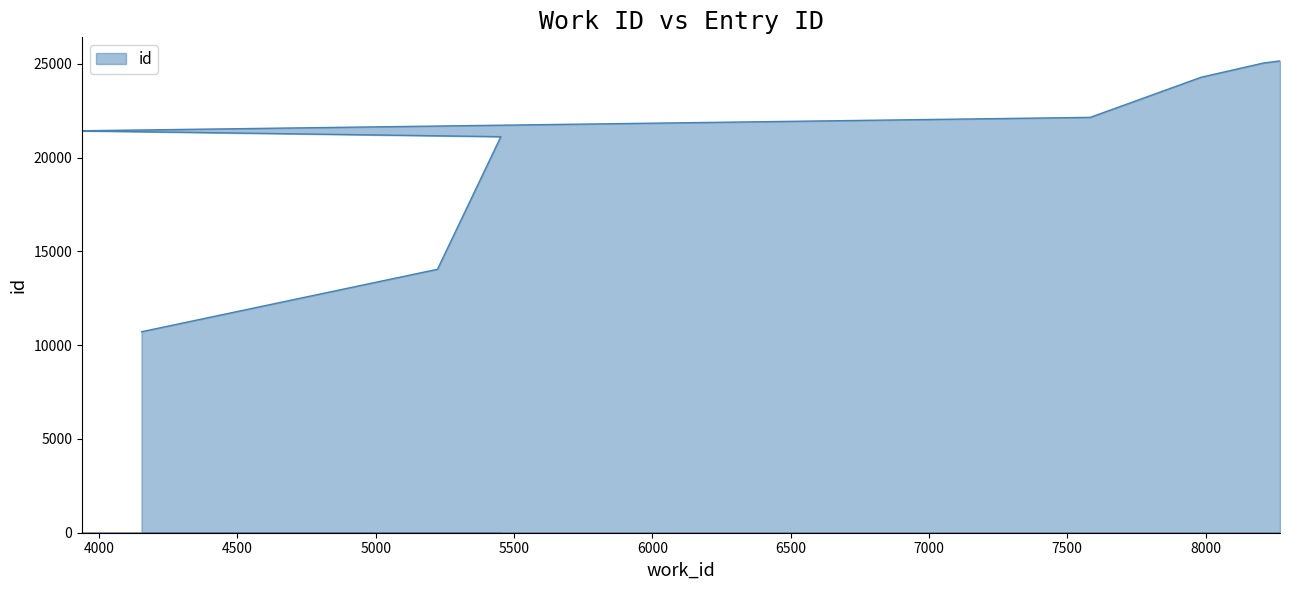

List the labels in order of value, largest first.

8269, 8210, 7984, 7583, 3938, 3938, 5452, 5223, 4153